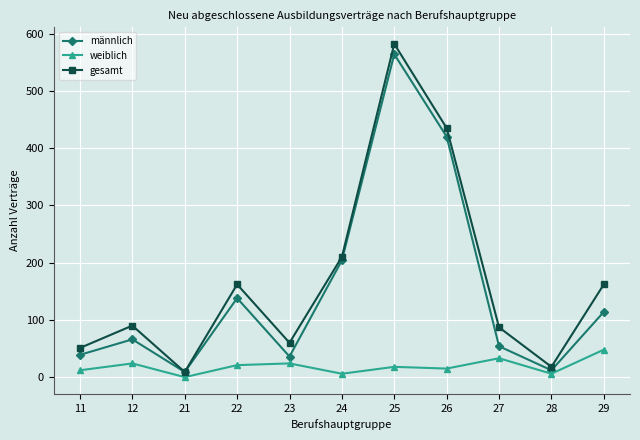

Which series changed the most between 24 and 26?

gesamt